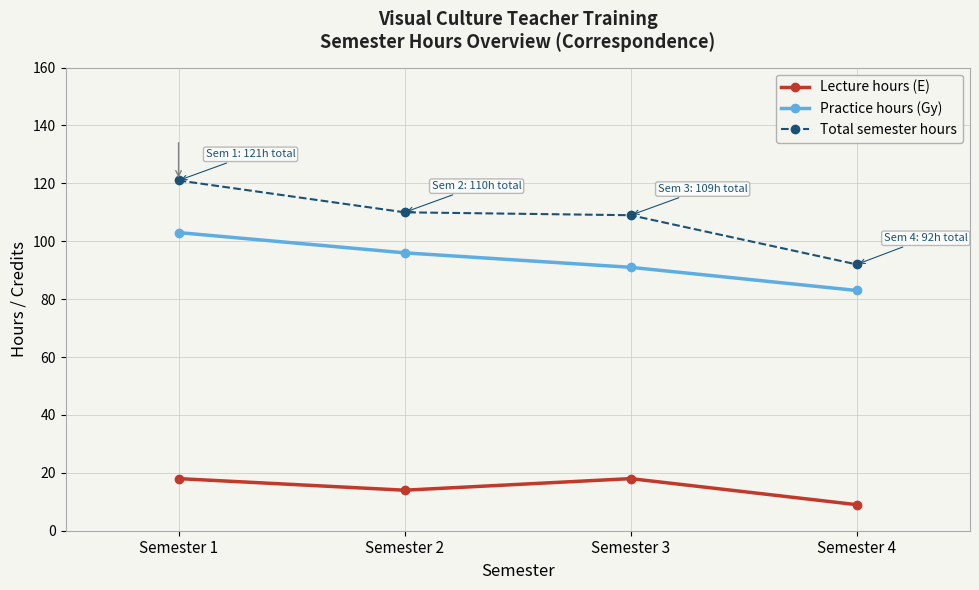

What is the sum of all Lecture hours (E) values?

59